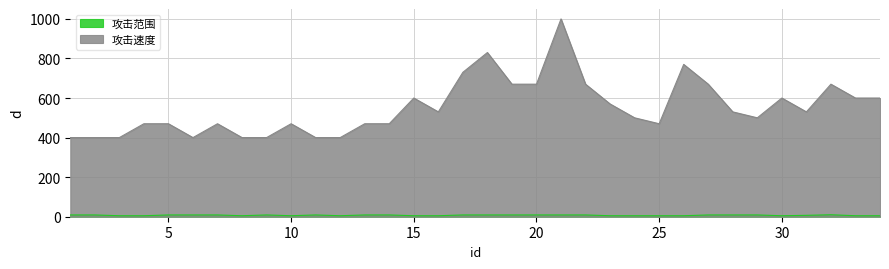

True or false: 攻击范围 and 攻击速度 cross at least once.

False